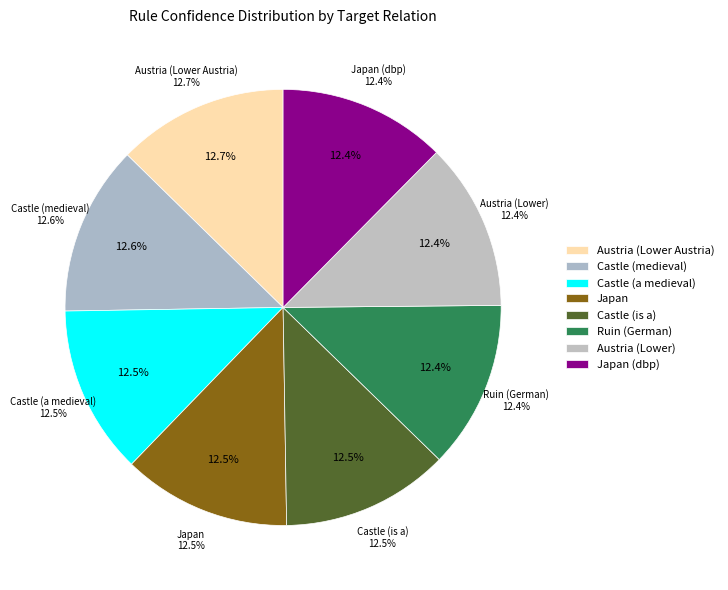

To the nearest percent, what is the average slice percentage?

12%